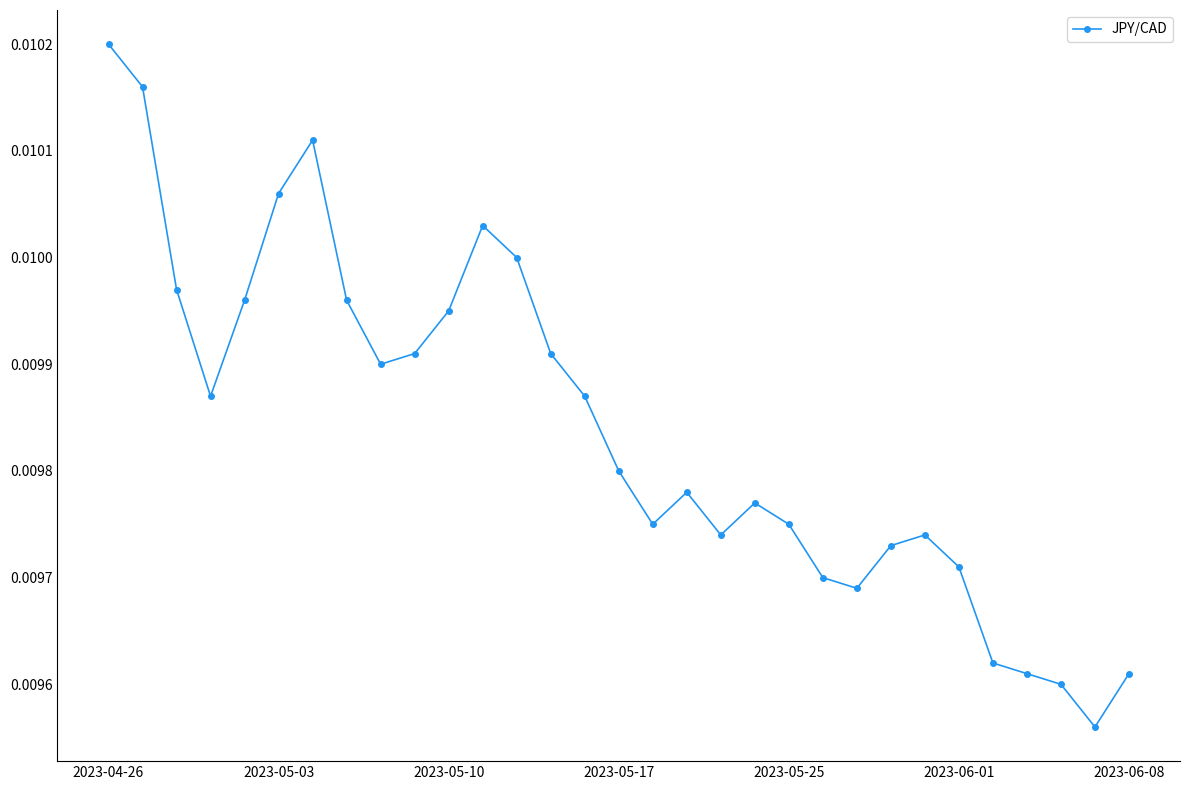

Count the values in the range 0 to 1.

31